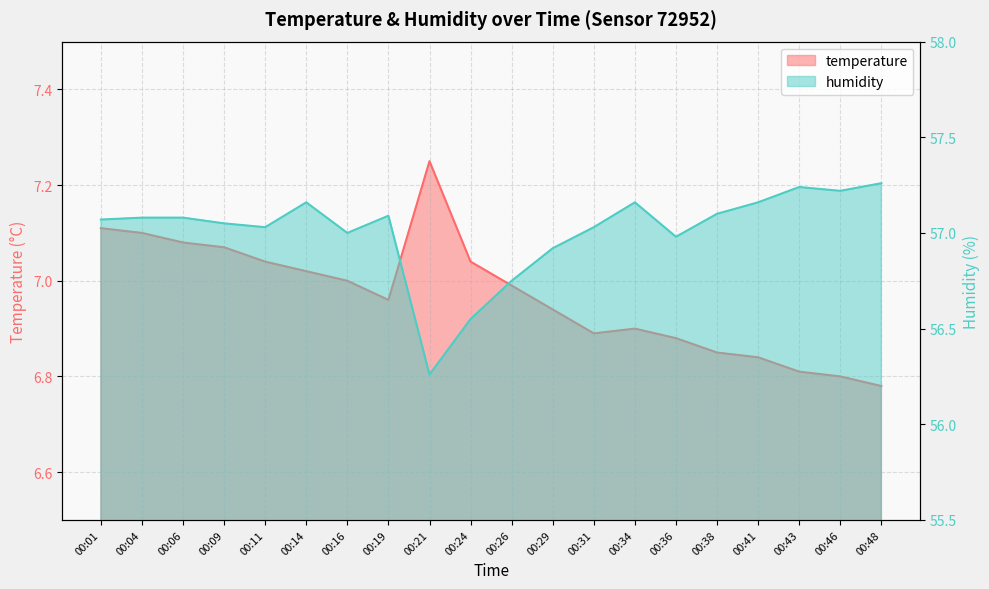

At which label is temperature closest to 7?

00:16